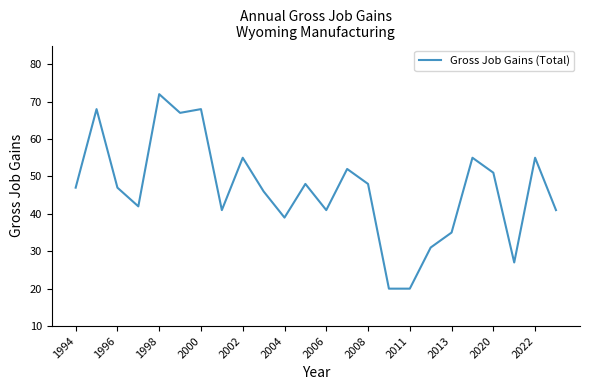

What is the smallest value displayed?

20